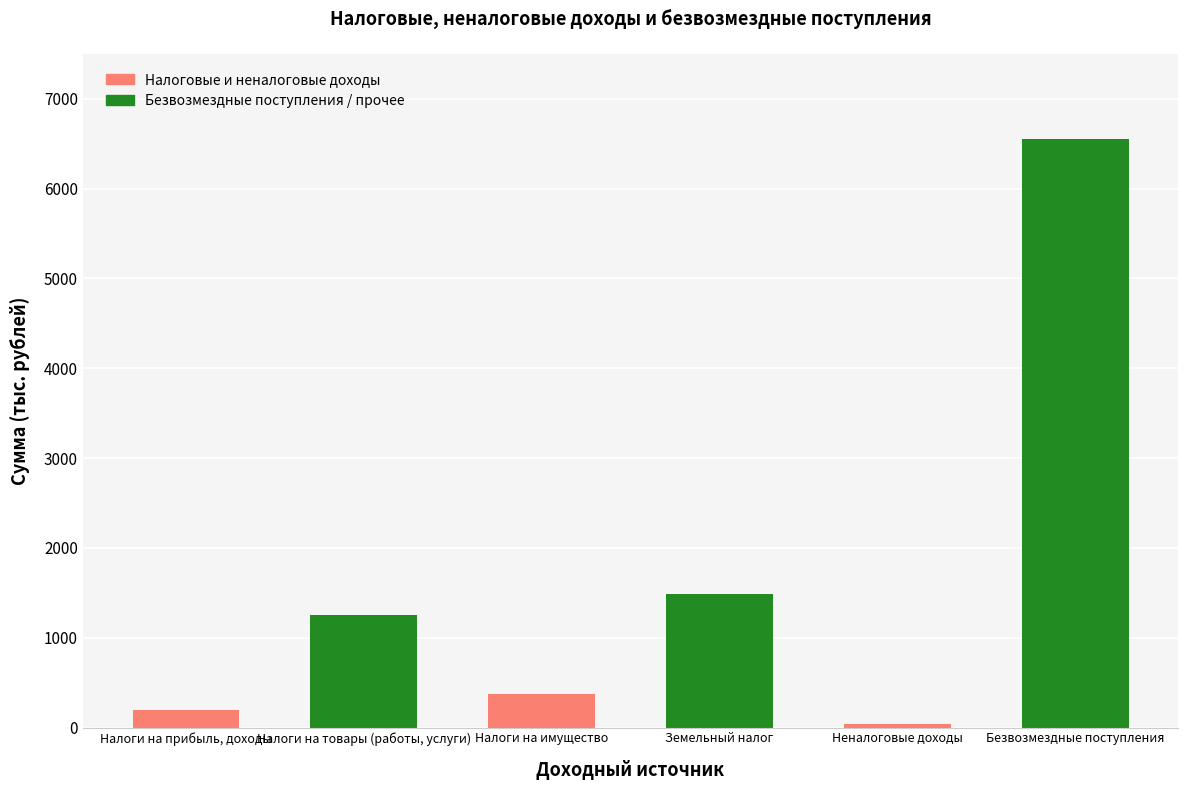

Does the chart contain stacked bars?

No